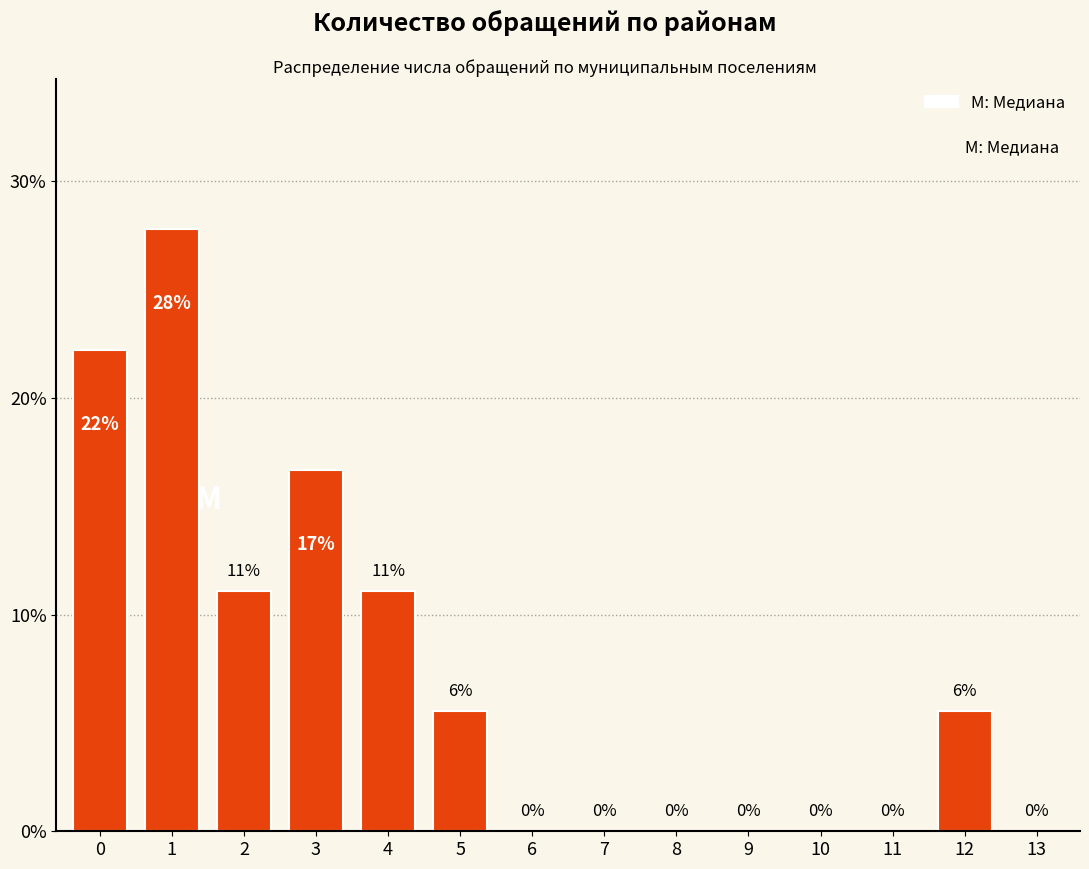

What is the greatest value displayed?

27.8